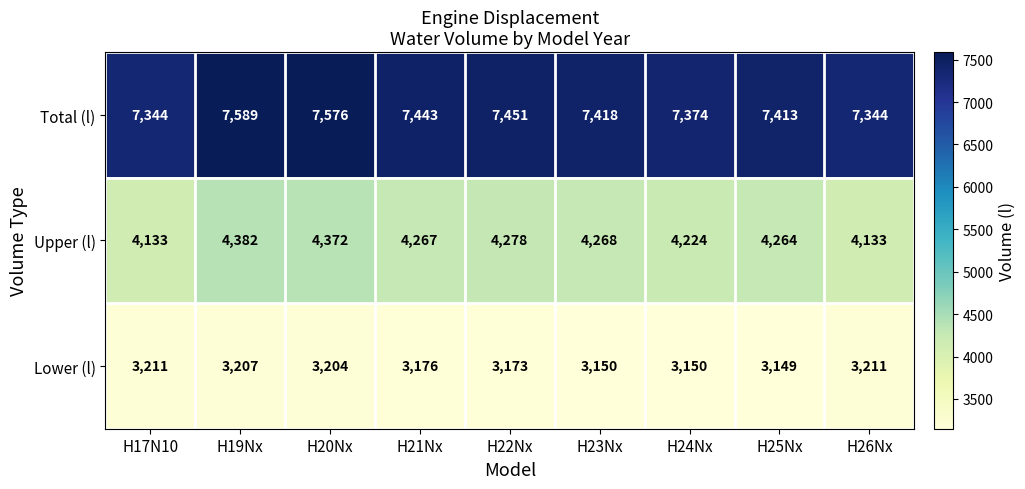

What is the maximum value shown in the chart?

7589